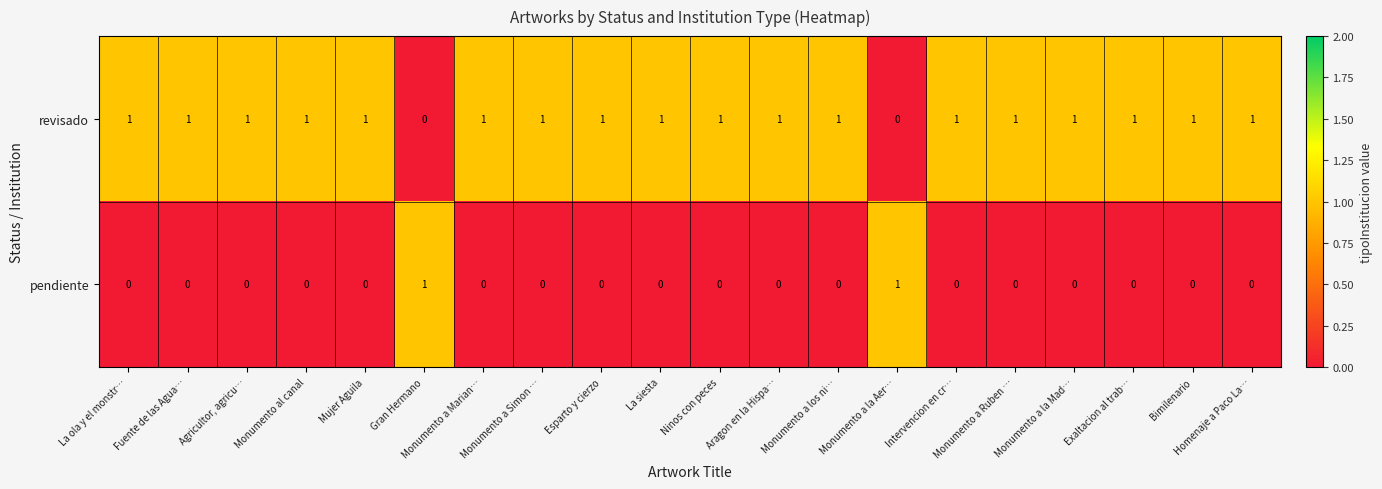

At Agricultor, agricu…, list the series in order from largest to smallest.

revisado, pendiente